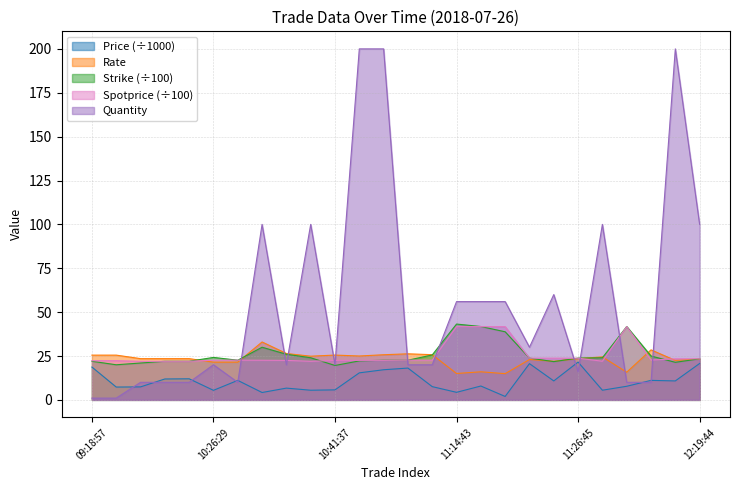

Which series has the widest spread of values?

Quantity